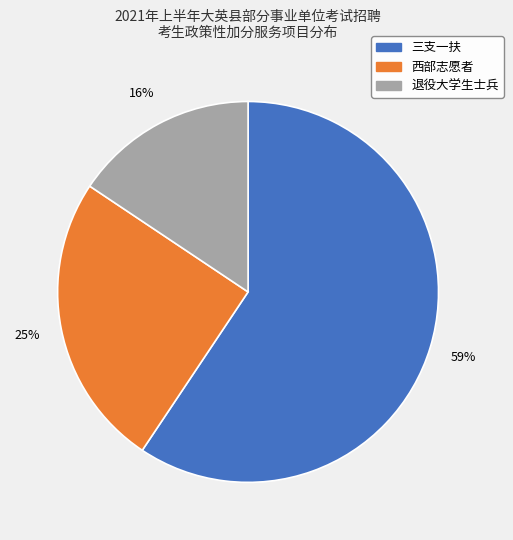

To the nearest percent, what is the combined percentage of 西部志愿者 and 三支一扶?

84%